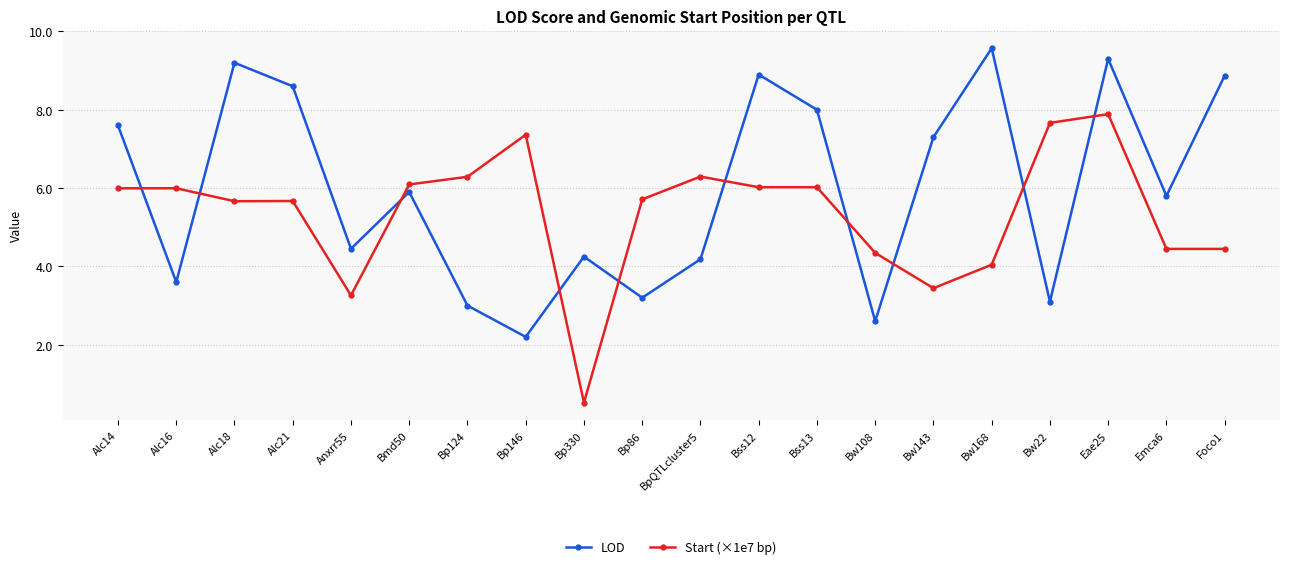

What is the label of the 8th point from the left?

Bp146